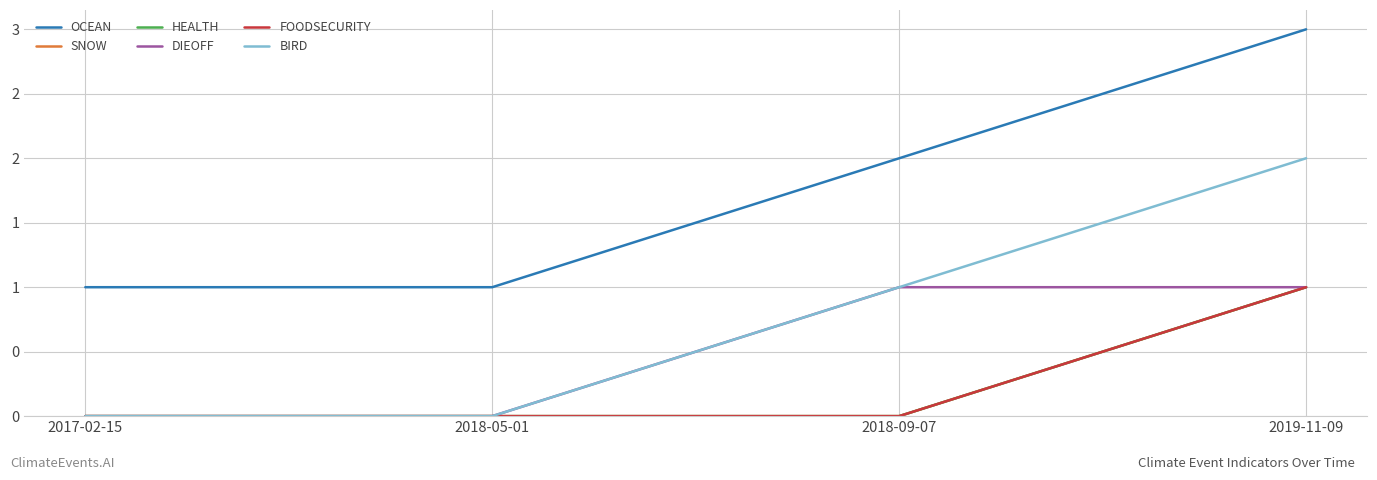

Does the chart have visible grid lines?

Yes